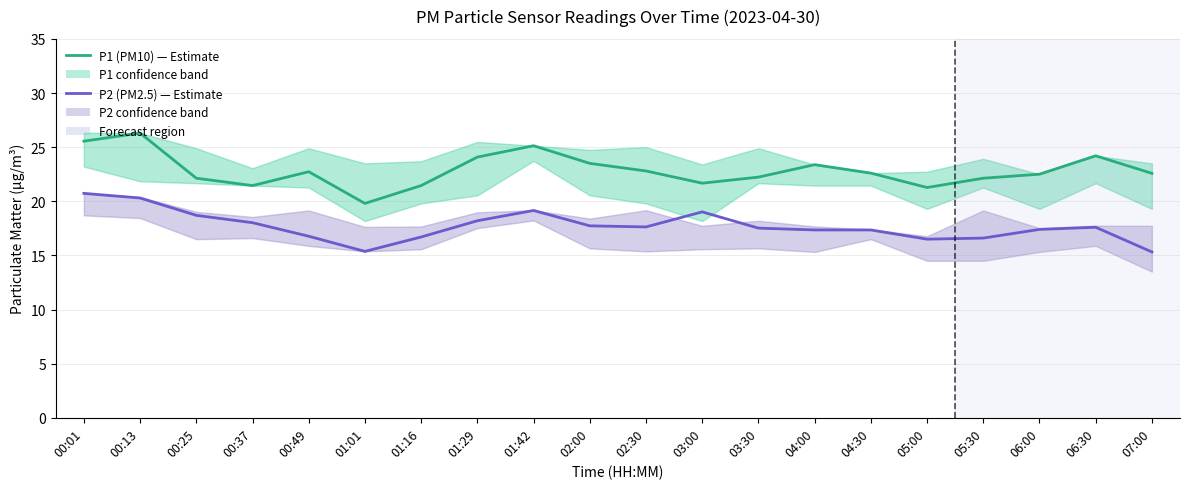

True or false: P1 (PM10) and P2 (PM2.5) intersect in this chart.

False